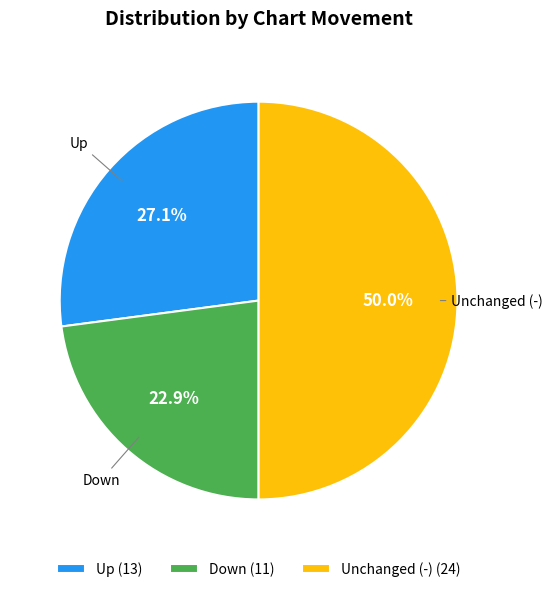

What is the largest slice in the pie chart?

Unchanged (-) (24)